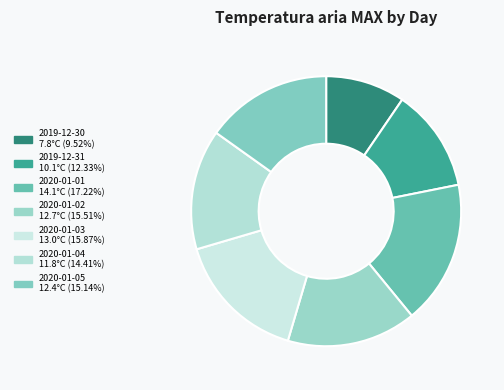

How many segments does this pie chart have?

7